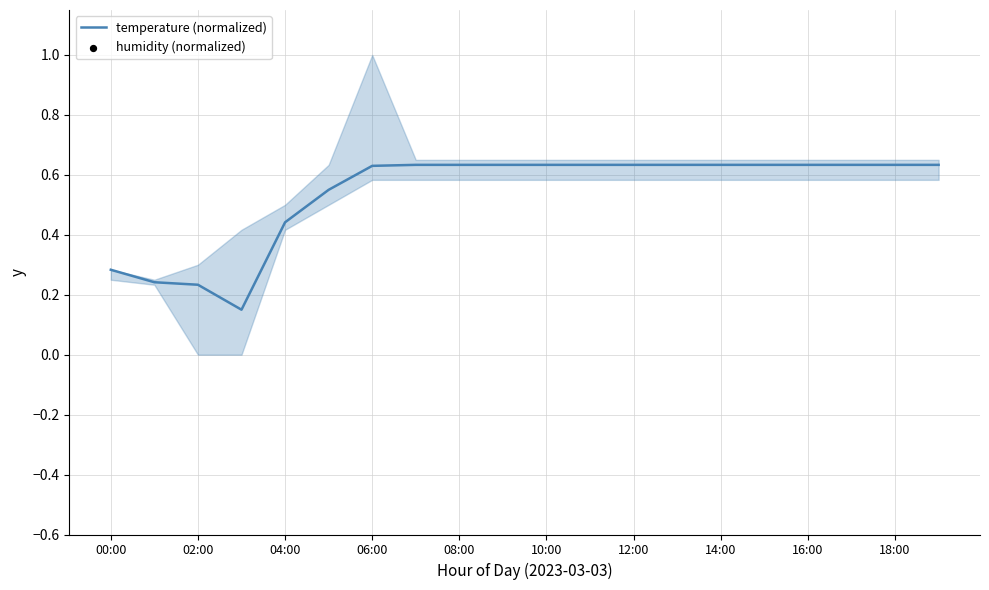

What are all the series names shown in the legend?

temperature (normalized), humidity (normalized)